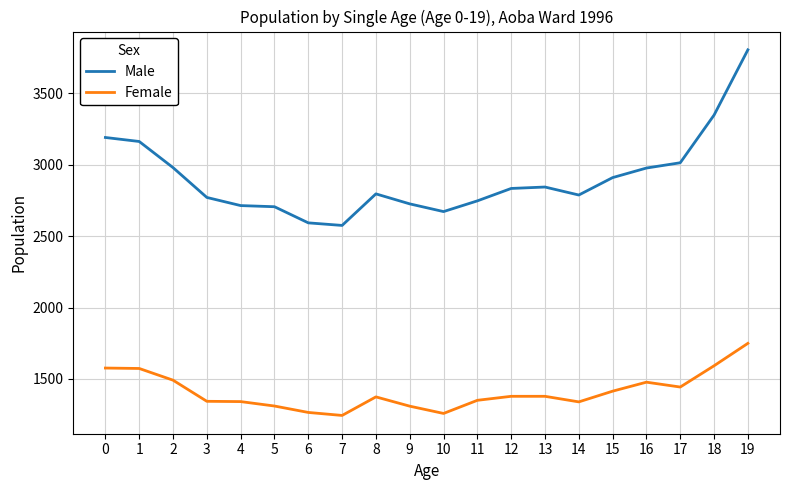

The value of Male at 7 is 535. True or false?

False